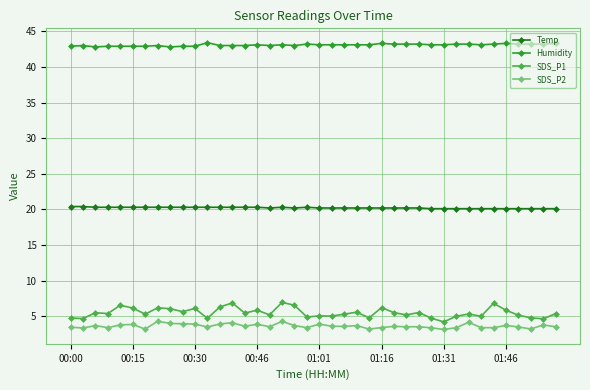

How many lines are shown in the chart?

4